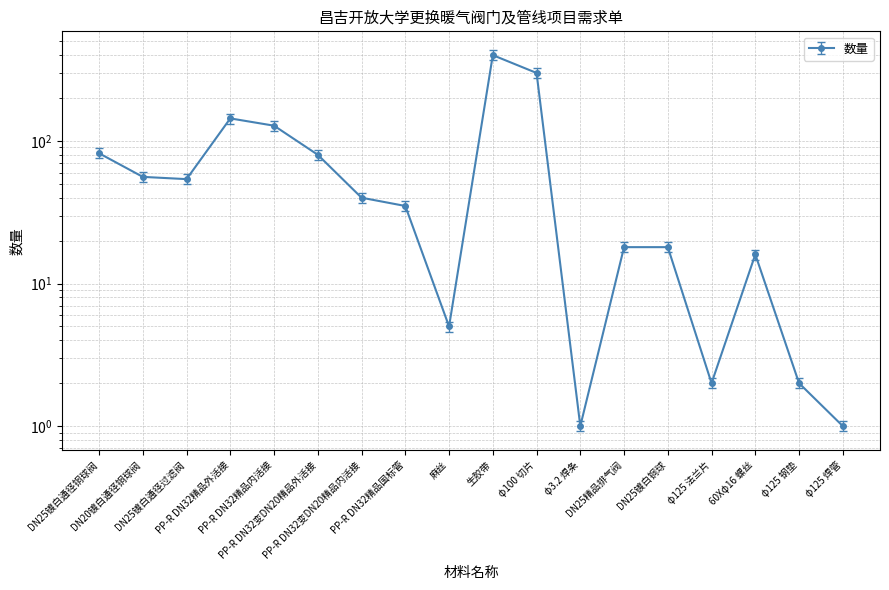

Between φ125 法兰片 and 生胶带, which is larger?

生胶带